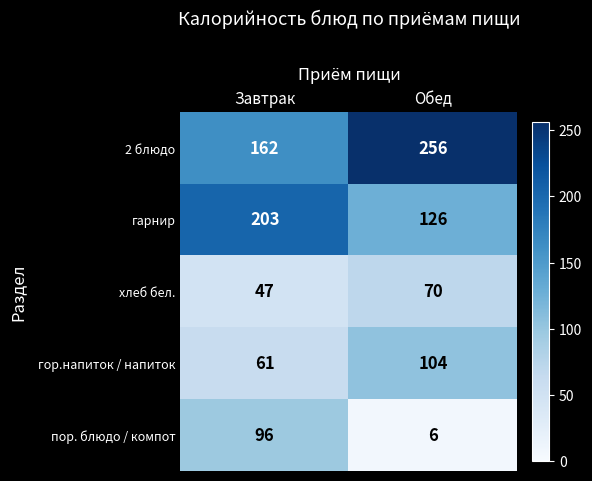

Where is 2 блюдо nearest to the value 209?

Завтрак